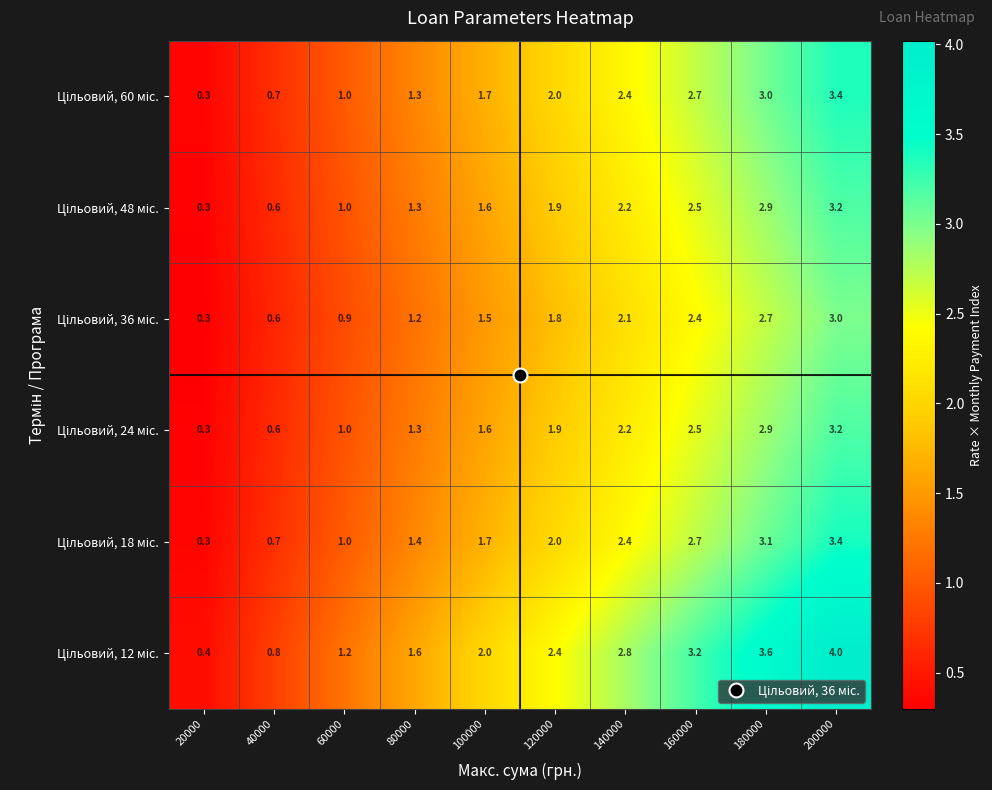

What is the total value across all series at 100000?

10.1